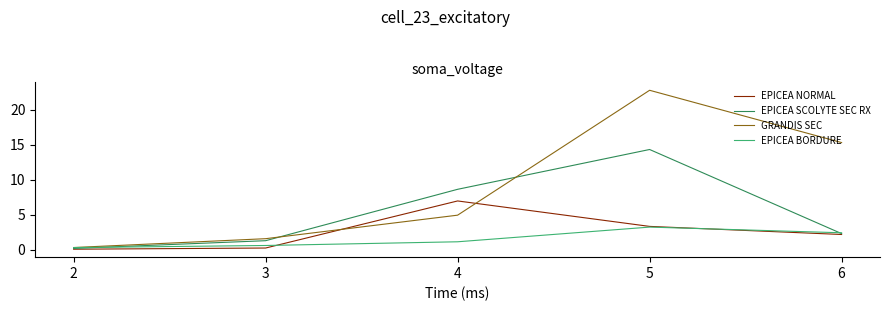

Rank the series by their maximum value, from highest to lowest.

GRANDIS SEC, EPICEA SCOLYTE SEC RX, EPICEA NORMAL, EPICEA BORDURE